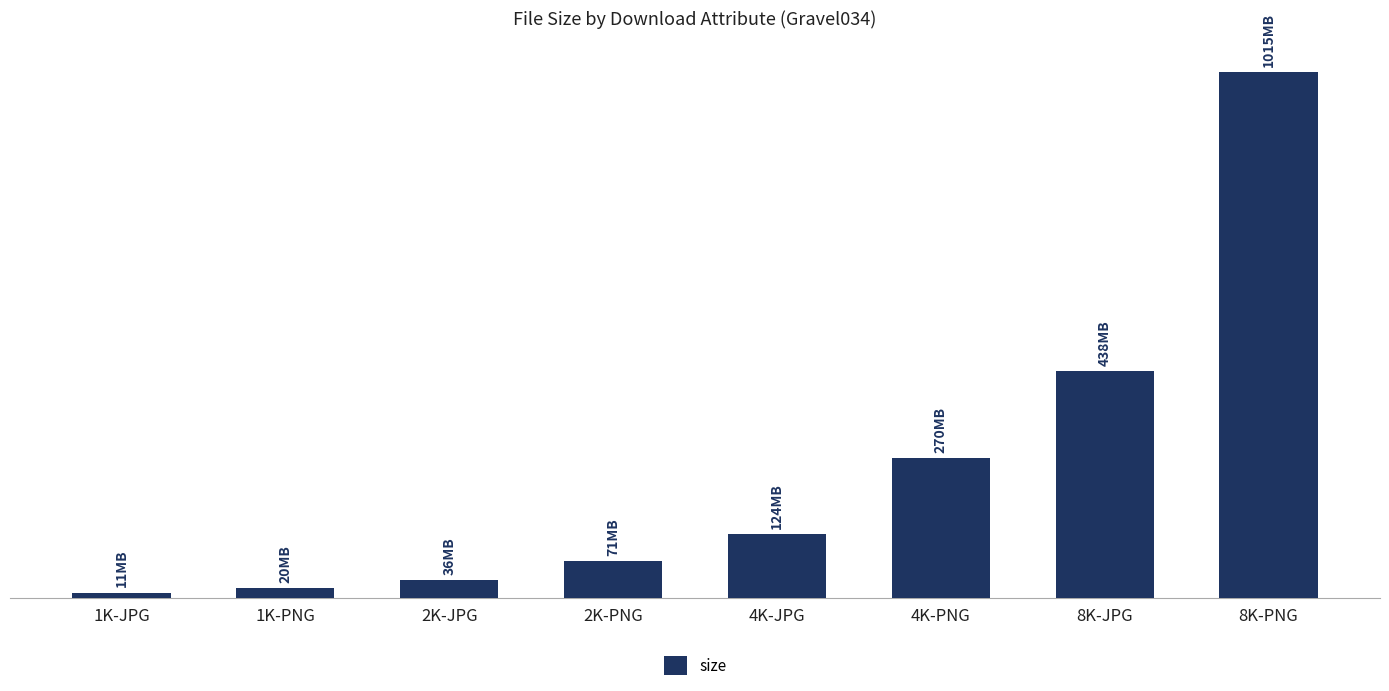

What is the change in value from 1K-PNG to 8K-PNG?

+994751673